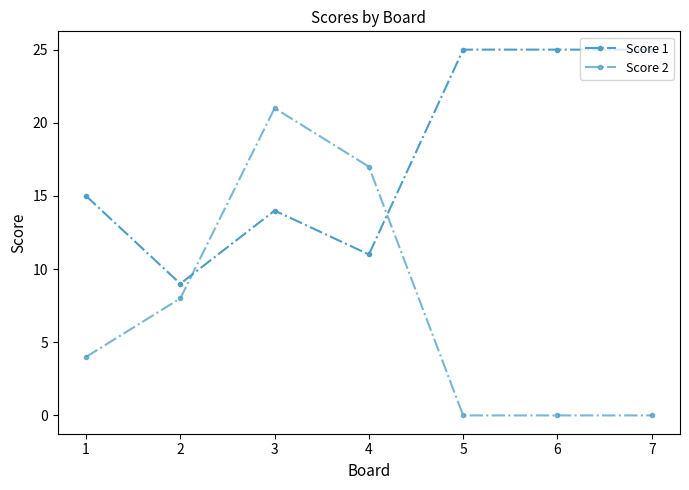

List the series in order of their overall mean, highest first.

Score 1, Score 2